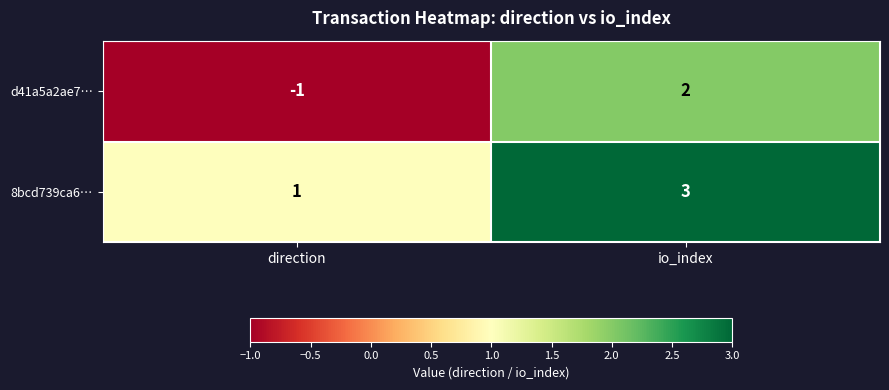

Rank the categories by 8bcd739ca6… value from lowest to highest.

direction, io_index